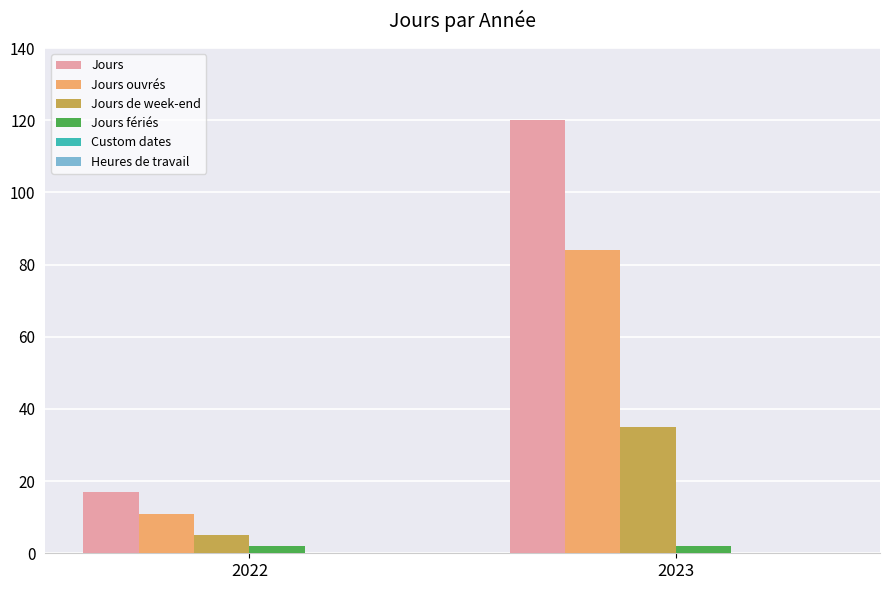

Reading left to right, transcribe all the data shown in this chart.

Jours: 17	120
Jours ouvrés: 11	84
Jours de week-end: 5	35
Jours fériés: 2	2